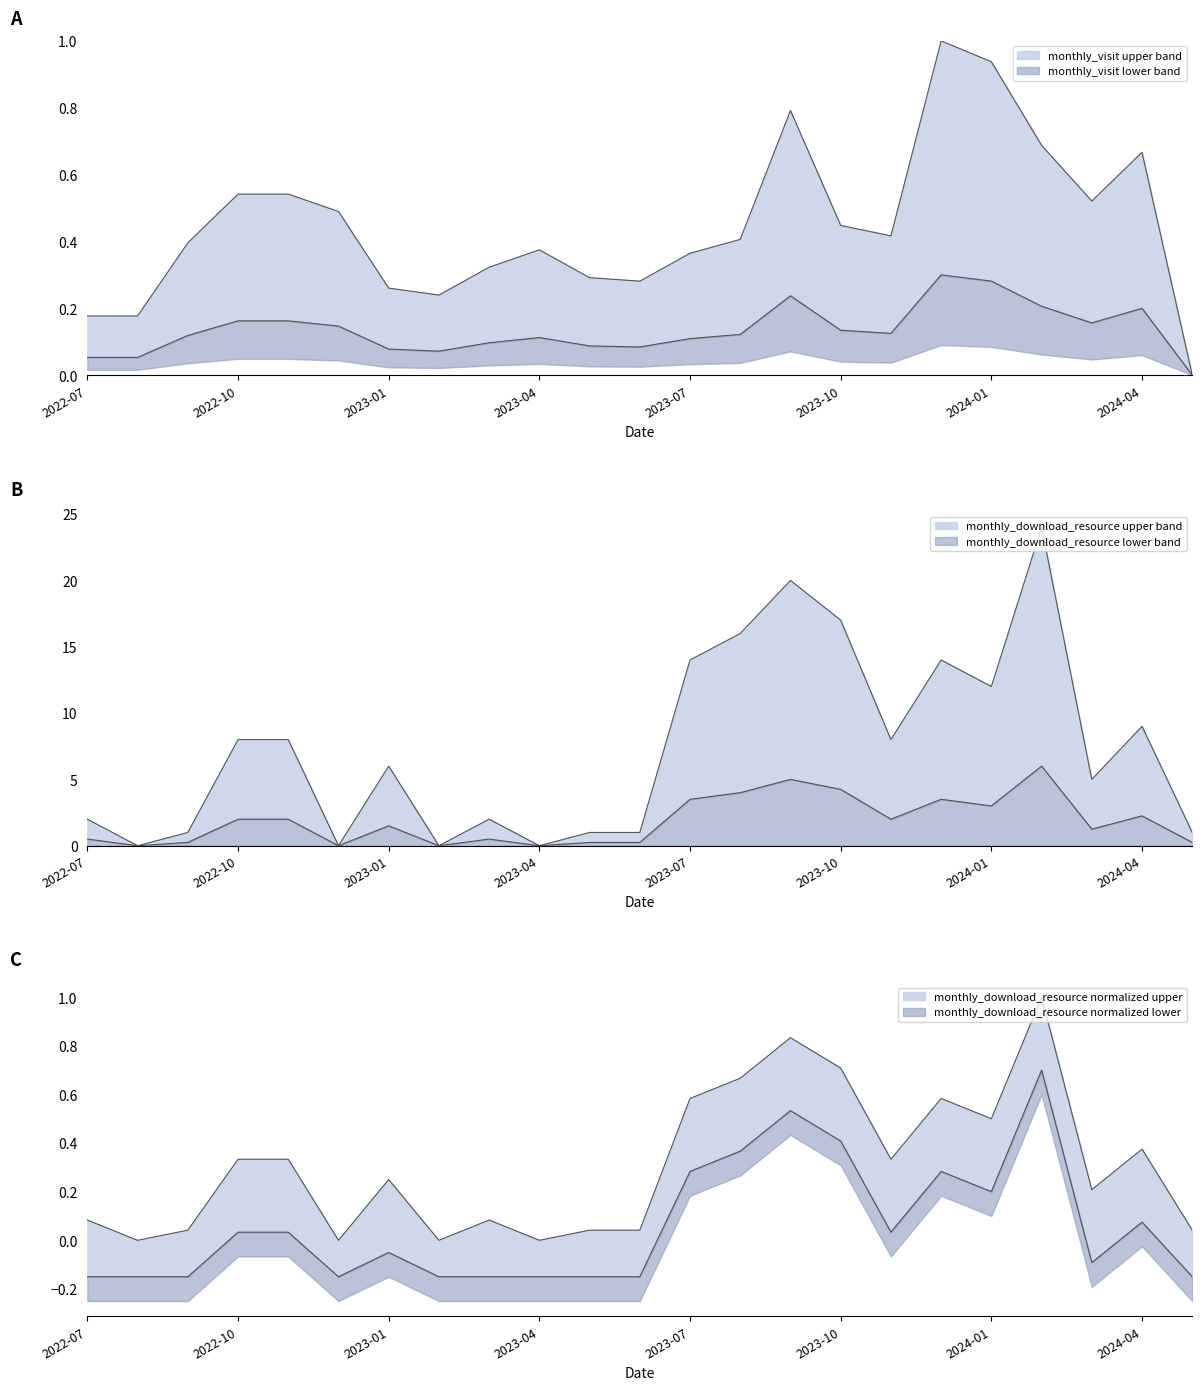

List the labels in order of monthly_download_resource value, smallest first.

2022-08, 2022-12, 2023-02, 2023-04, 2022-09, 2023-05, 2023-06, 2024-05, 2022-07, 2023-03, 2024-03, 2023-01, 2022-10, 2022-11, 2023-11, 2024-04, 2024-01, 2023-07, 2023-12, 2023-08, 2023-10, 2023-09, 2024-02